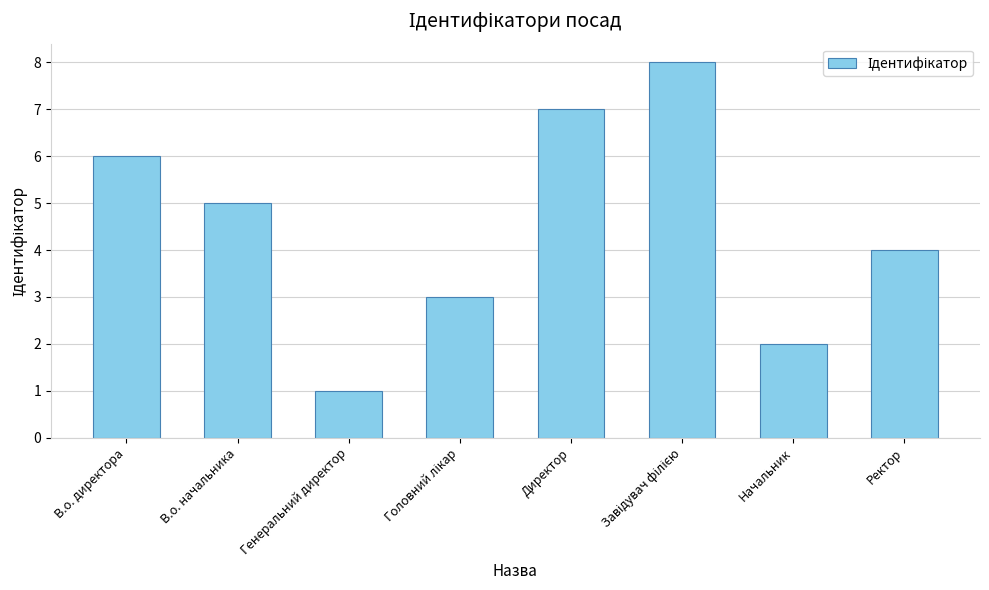

What is the difference between the maximum and minimum values?

7